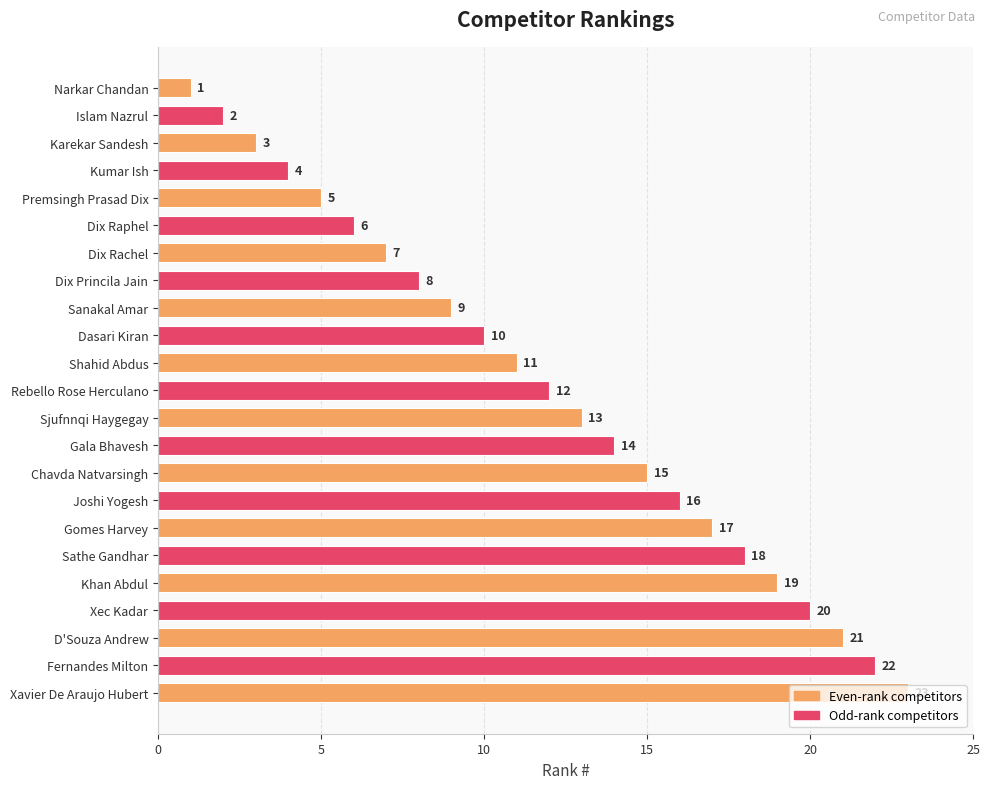

Does the chart contain stacked bars?

No